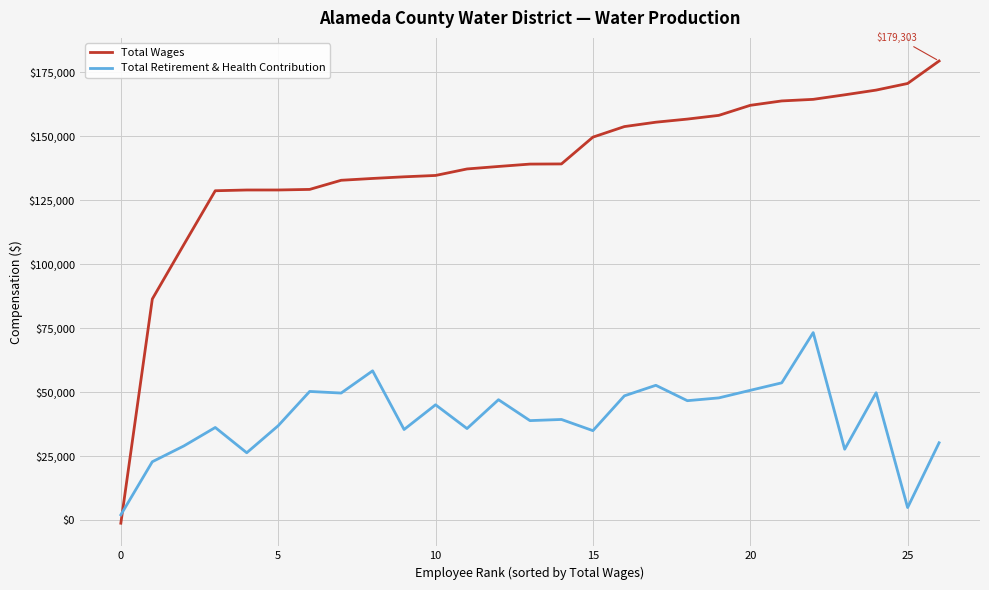

What is the sum of all Total Wages values?

3744526